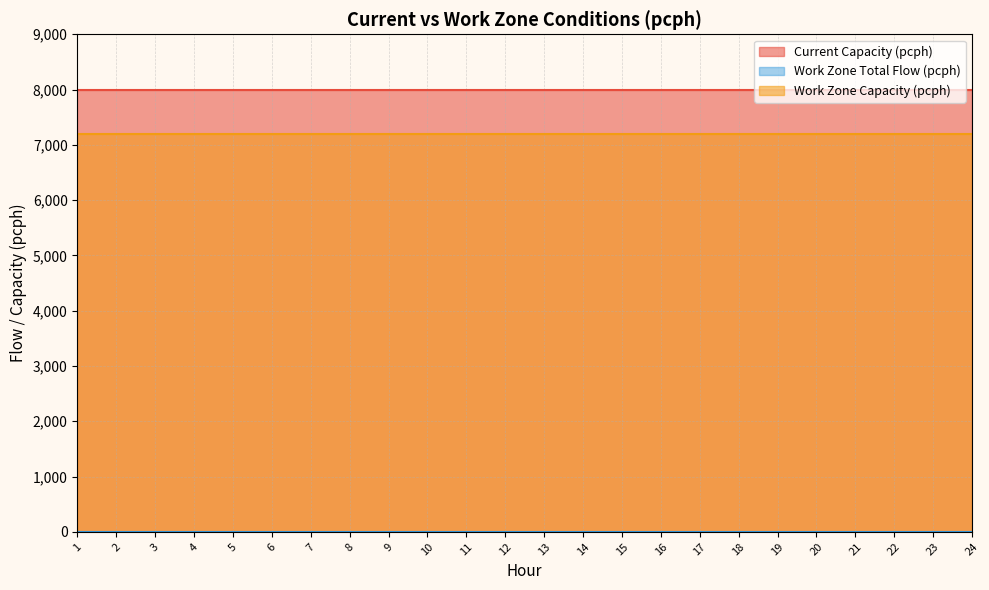

True or false: Work Zone Total Flow (pcph) has more than 1 points higher than both neighbors.

False